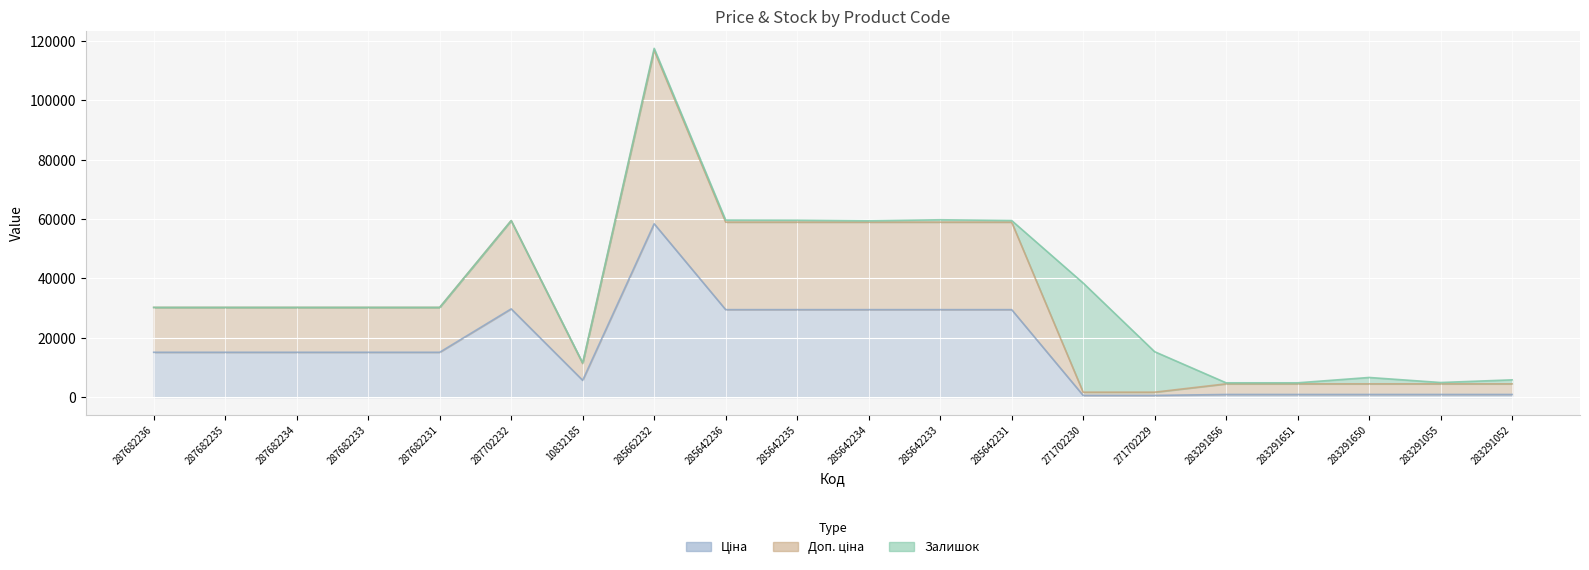

True or false: Ціна and Доп. ціна intersect in this chart.

False